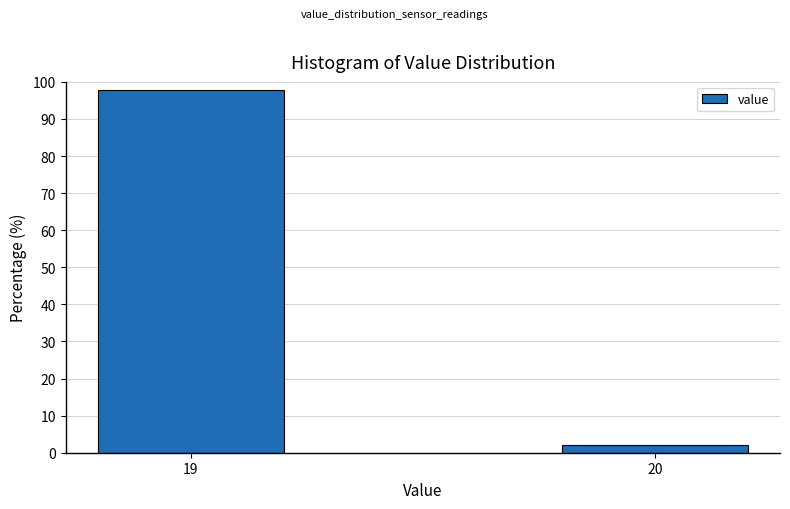

Reading left to right, extract all data points from this chart.

97.9	2.1